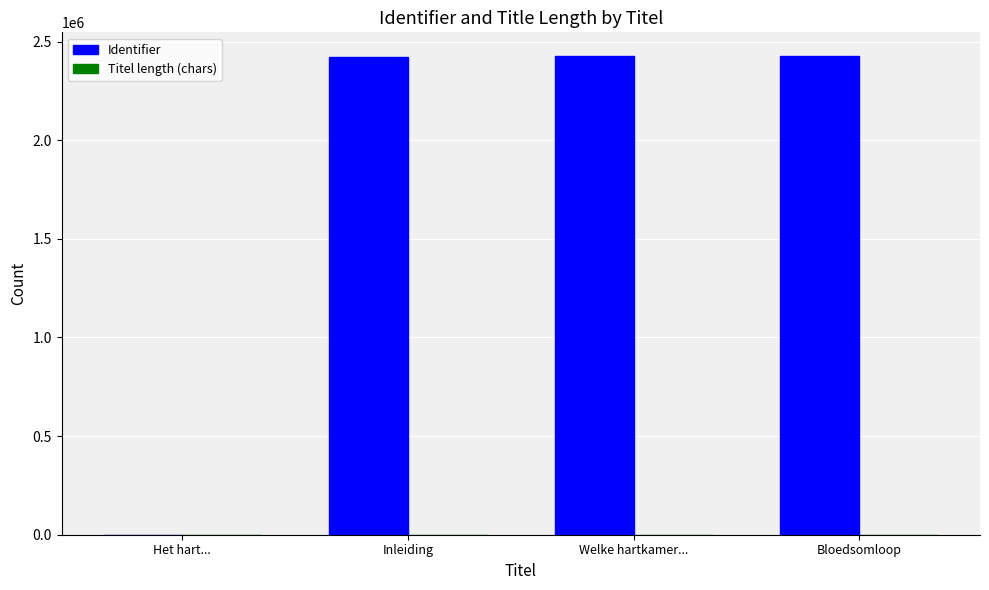

Which series has the widest spread of values?

Identifier